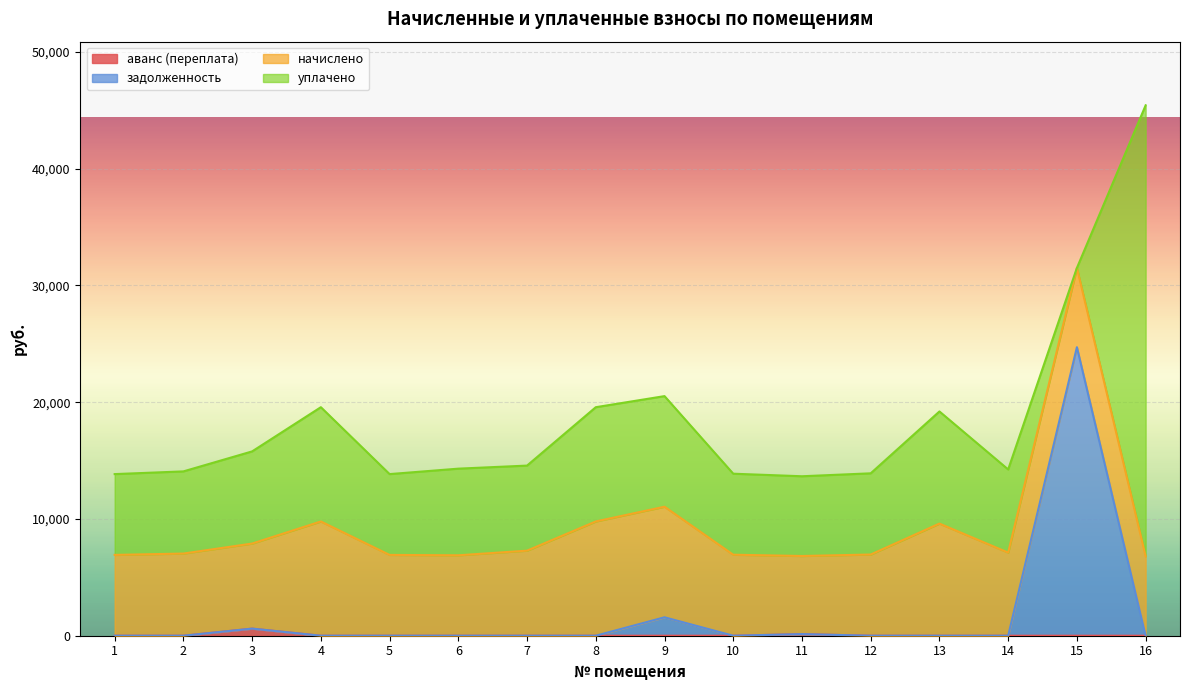

Between 6 and 1, which is larger?

6